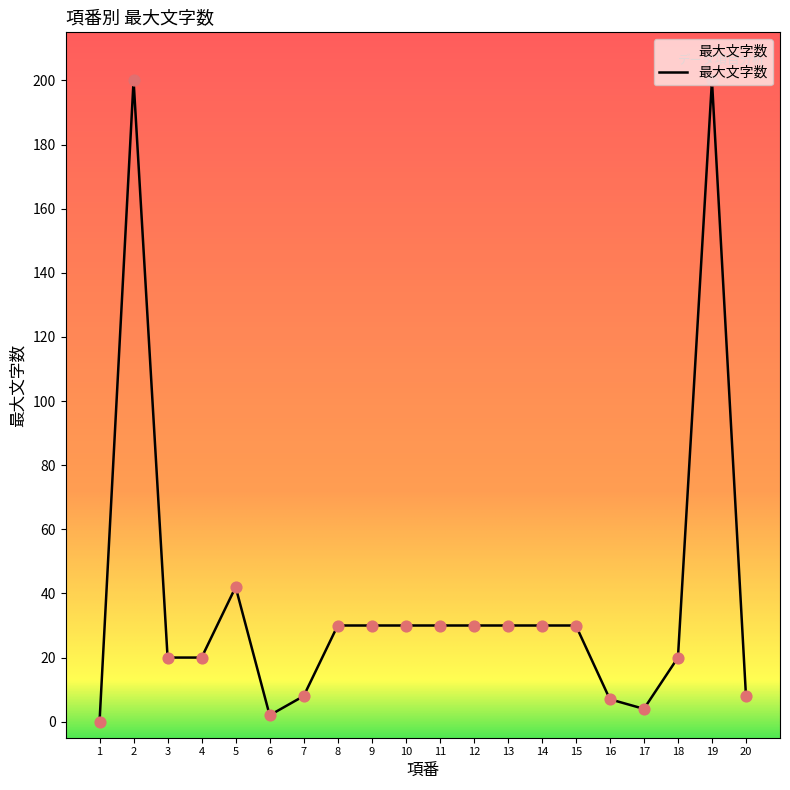

Between 3 and 14, which is larger?

14